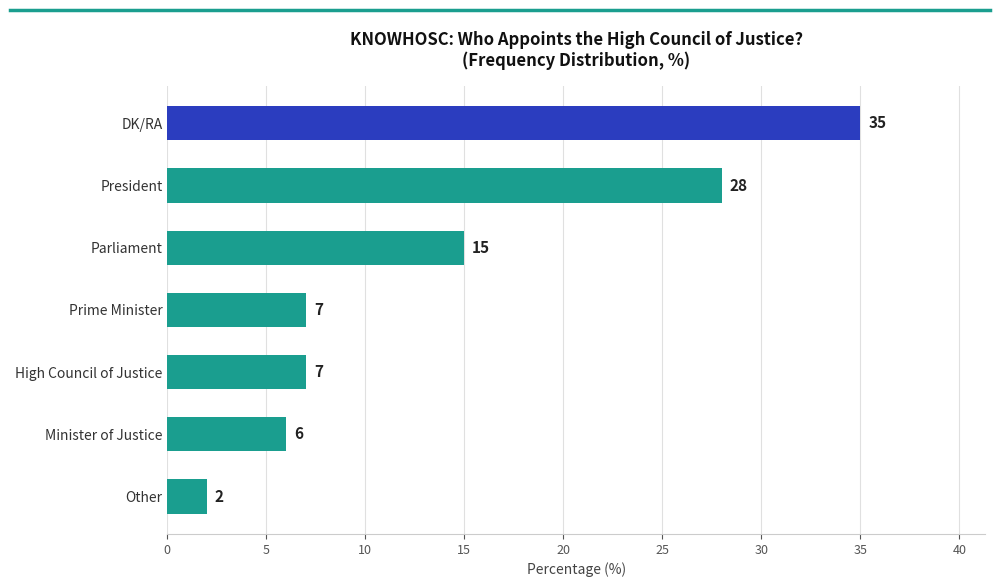

What is the difference between the second highest and second lowest values?

22